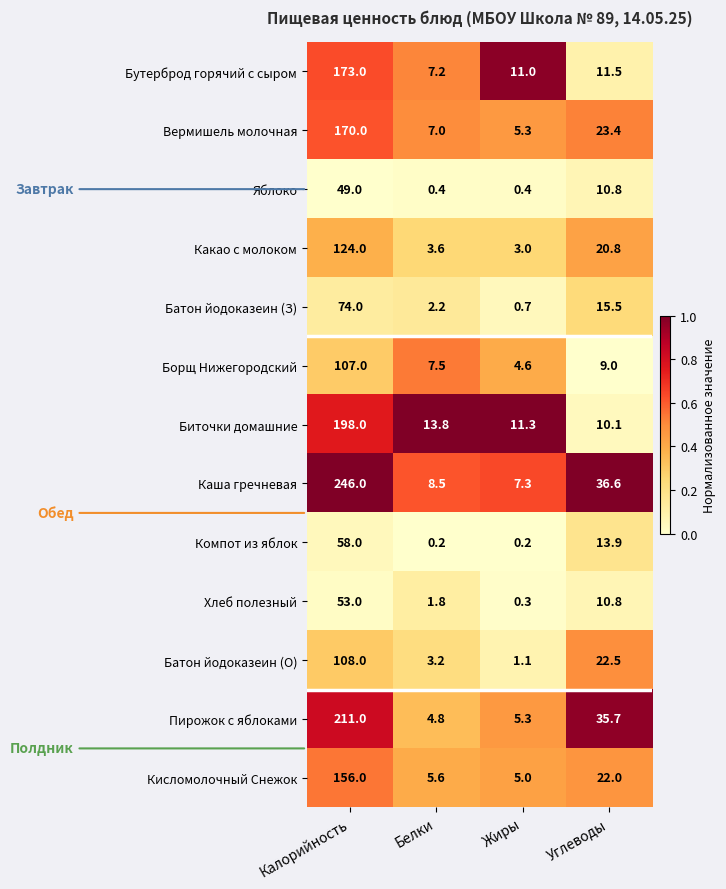

The value of Вермишель молочная at Углеводы is 32.6. True or false?

False